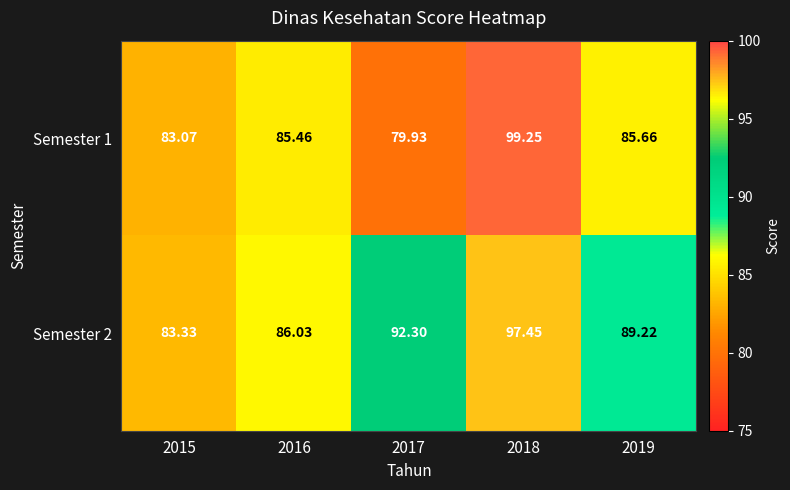

Between 2015 and 2016, which series saw the biggest shift?

Semester 2